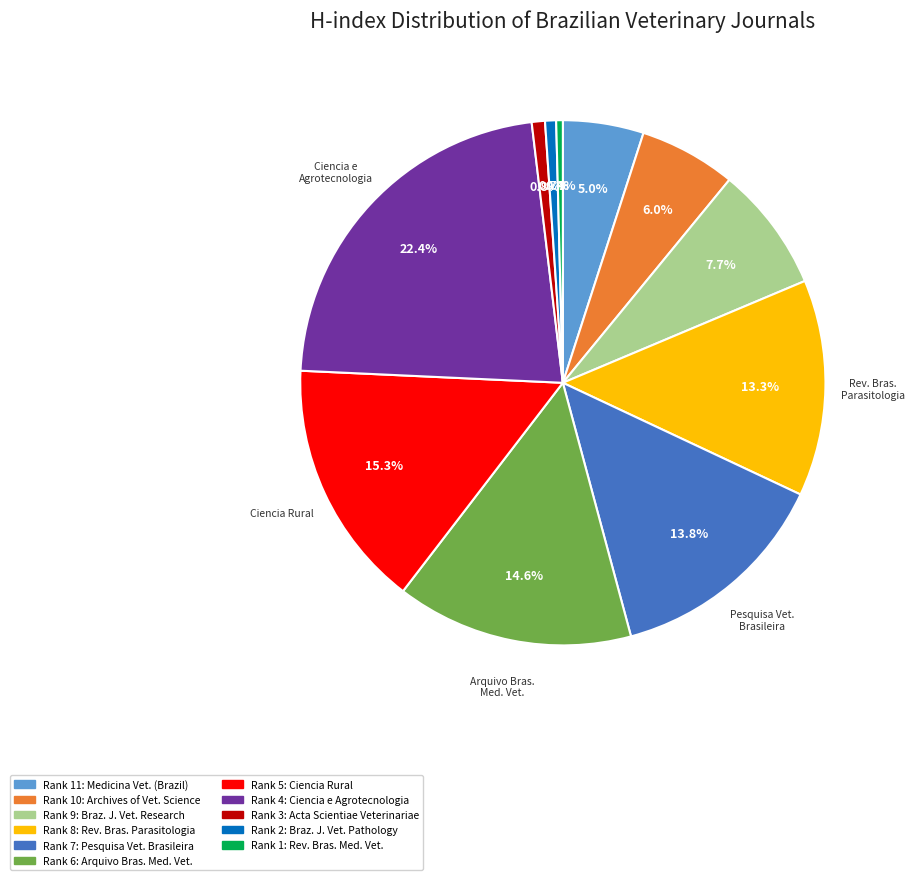

Is there any slice that represents more than half of the pie?

No